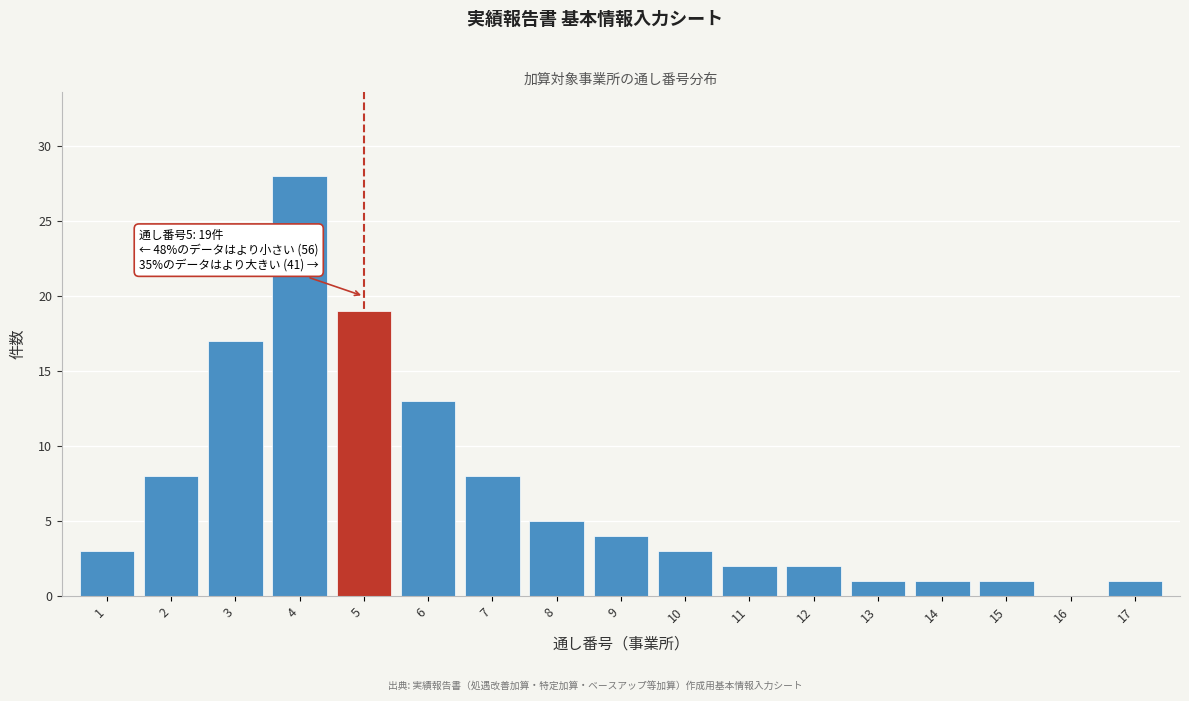

Reading left to right, transcribe all the data shown in this chart.

1=3	2=8	3=17	4=28	5=19	6=13	7=8	8=5	9=4	10=3	11=2	12=2	13=1	14=1	15=1	16=0	17=1